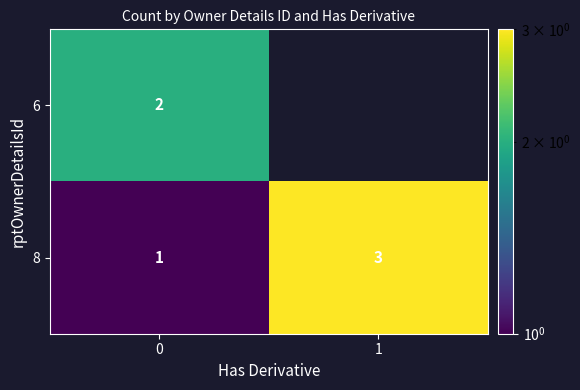

Which series has the largest total across all categories?

8